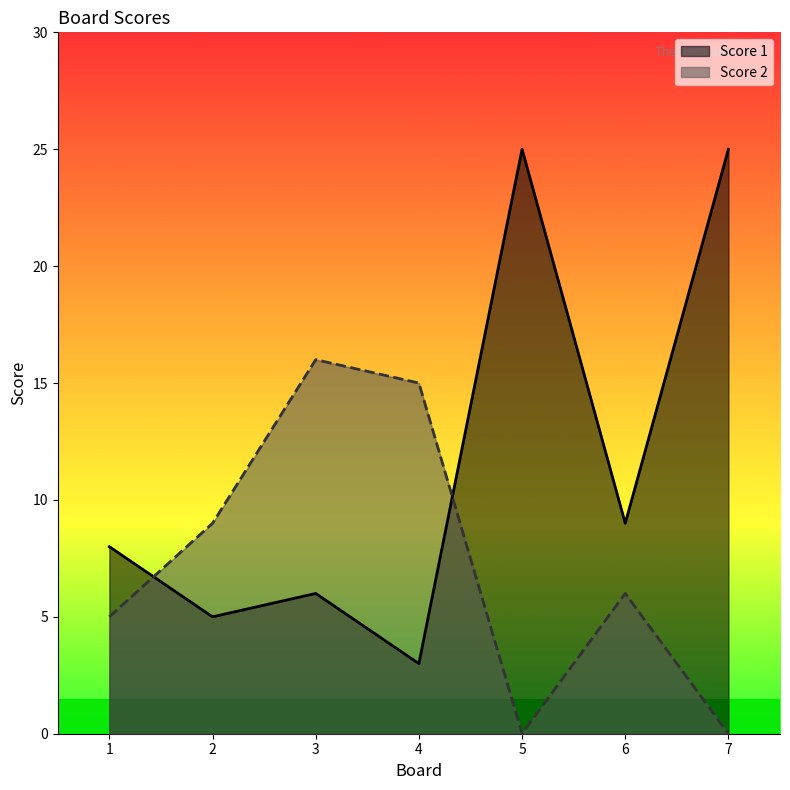

Reading right to left, transcribe all the data shown in this chart.

Score 1: 25	9	25	3	6	5	8
Score 2: 0	6	0	15	16	9	5